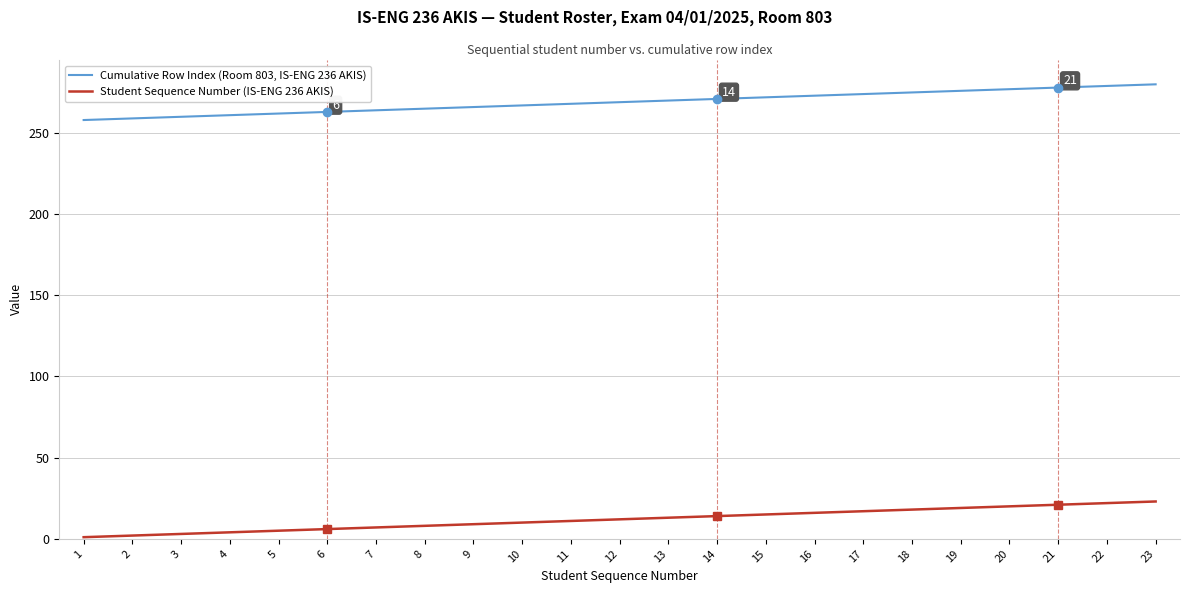

Is it true that Student Sequence Number (IS-ENG 236 AKIS) equals 10 at 10?

True